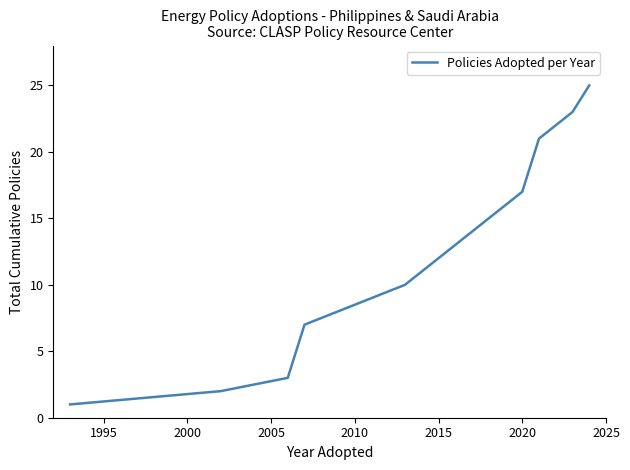

What is the greatest value displayed?

25